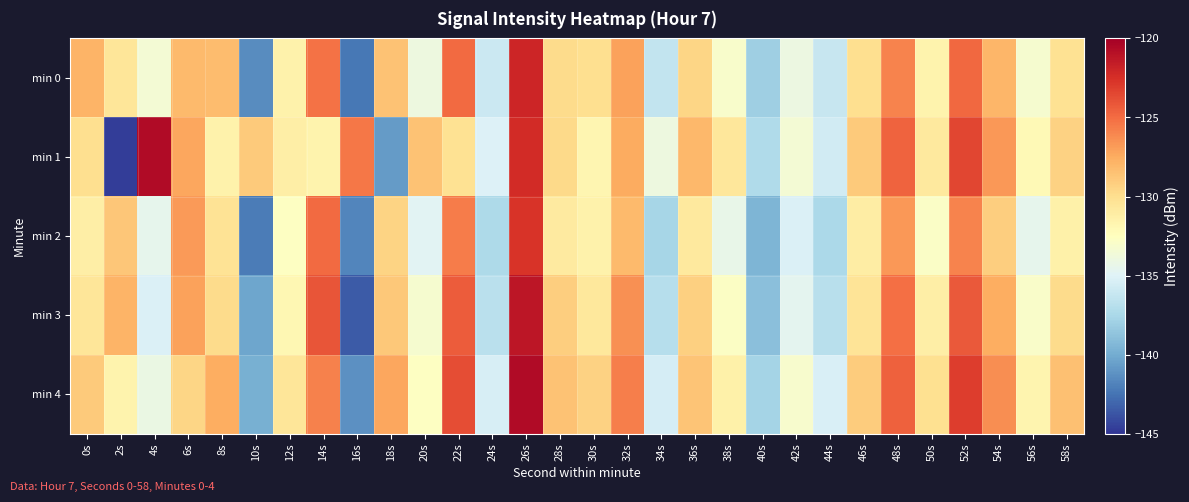

Reading left to right, list all the values displayed in this chart.

min 0: 0s=-127.9	2s=-130.5	4s=-133.4	6s=-128.1	8s=-128.3	10s=-141.4	12s=-131.4	14s=-125.2	16s=-142.3	18s=-128.6	20s=-133.9	22s=-125.0	24s=-136.0	26s=-122.0	28s=-129.9	30s=-130.0	32s=-127.1	34s=-136.4	36s=-129.6	38s=-133.1	40s=-138.0	42s=-134.0	44s=-136.2	46s=-130.0	48s=-125.9	50s=-131.5	52s=-124.8	54s=-127.9	56s=-133.3	58s=-130.2
min 1: 0s=-130.0	2s=-144.7	4s=-120.7	6s=-127.3	8s=-131.5	10s=-128.9	12s=-131.2	14s=-131.5	16s=-125.4	18s=-140.7	20s=-128.5	22s=-130.2	24s=-135.1	26s=-122.3	28s=-129.7	30s=-131.8	32s=-127.5	34s=-133.9	36s=-128.1	38s=-130.6	40s=-137.2	42s=-133.4	44s=-135.7	46s=-128.9	48s=-124.6	50s=-130.8	52s=-123.5	54s=-126.7	56s=-132.1	58s=-129.3
min 2: 0s=-131.2	2s=-128.7	4s=-134.5	6s=-126.8	8s=-130.3	10s=-142.1	12s=-132.6	14s=-124.9	16s=-141.7	18s=-129.4	20s=-134.8	22s=-125.6	24s=-137.3	26s=-122.7	28s=-130.9	30s=-131.5	32s=-128.2	34s=-137.6	36s=-130.8	38s=-134.3	40s=-139.5	42s=-135.2	44s=-137.4	46s=-131.1	48s=-126.7	50s=-132.8	52s=-125.9	54s=-129.1	56s=-134.5	58s=-131.4
min 3: 0s=-130.5	2s=-127.9	4s=-135.2	6s=-127.1	8s=-129.8	10s=-140.3	12s=-131.9	14s=-124.1	16s=-143.5	18s=-128.8	20s=-133.2	22s=-124.3	24s=-136.7	26s=-121.2	28s=-129.1	30s=-130.7	32s=-126.4	34s=-136.9	36s=-129.2	38s=-132.7	40s=-138.9	42s=-134.6	44s=-136.8	46s=-130.4	48s=-125.1	50s=-131.2	52s=-124.2	54s=-127.6	56s=-132.9	58s=-129.8
min 4: 0s=-128.9	2s=-131.6	4s=-134.1	6s=-129.5	8s=-127.6	10s=-139.8	12s=-130.5	14s=-125.8	16s=-141.2	18s=-127.3	20s=-132.6	22s=-123.8	24s=-135.4	26s=-120.6	28s=-128.5	30s=-129.3	32s=-125.7	34s=-135.5	36s=-128.6	38s=-131.4	40s=-137.7	42s=-133.1	44s=-135.3	46s=-129.0	48s=-124.5	50s=-130.1	52s=-123.1	54s=-126.3	56s=-131.7	58s=-128.4